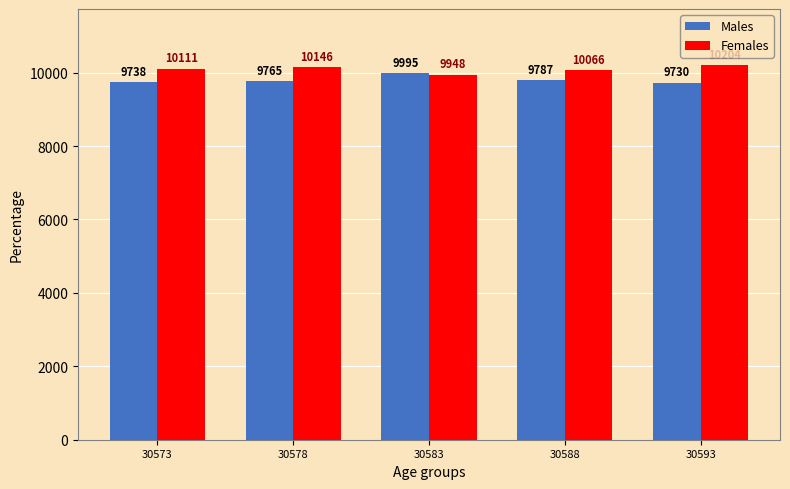

What is the total value across all series at 30573?

19849